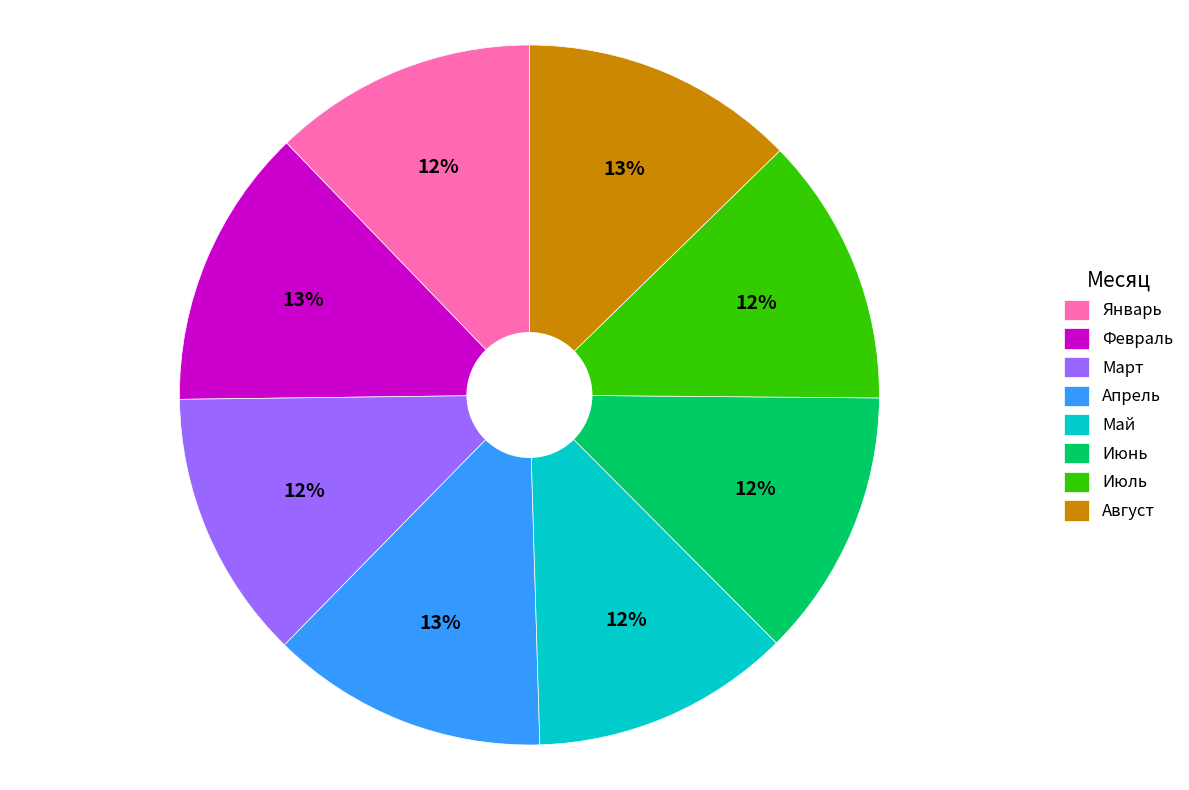

Does any single category account for the majority?

No